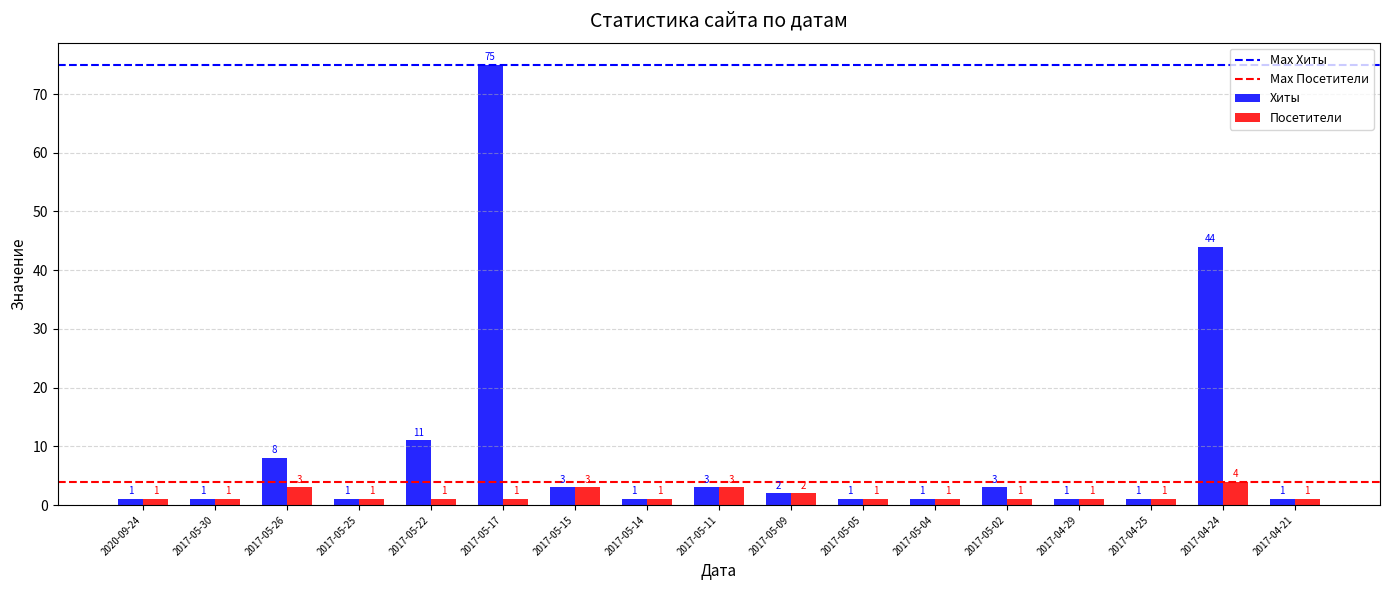

At which category is the sum across all series the highest?

2017-05-17